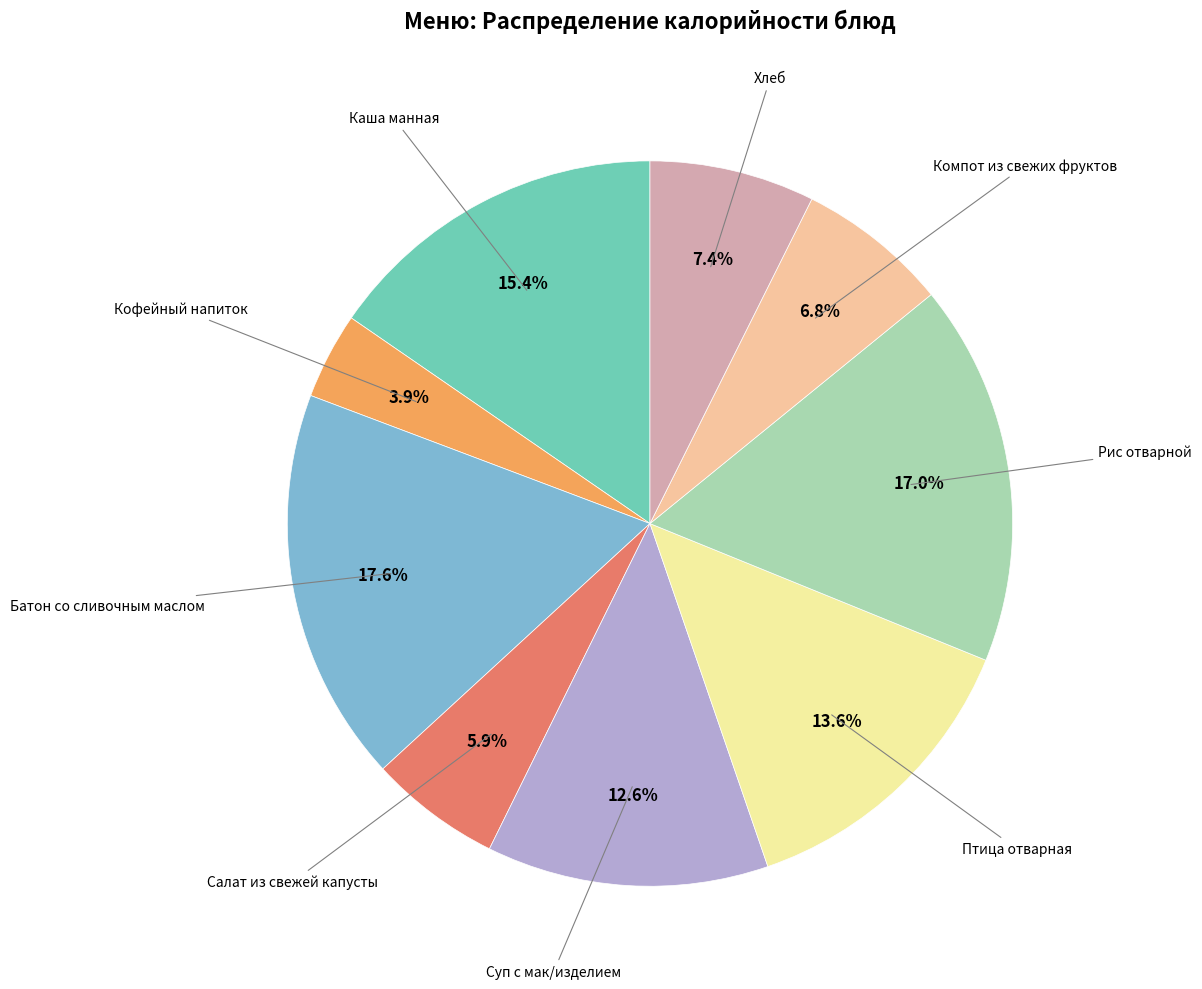

Does any single category account for the majority?

No